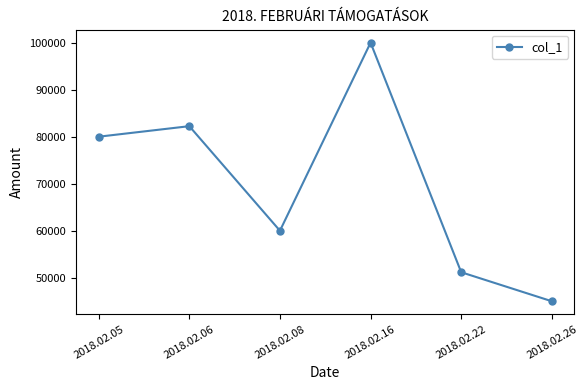

What is the difference between the values at 2018.02.08 and 2018.02.06?

22240